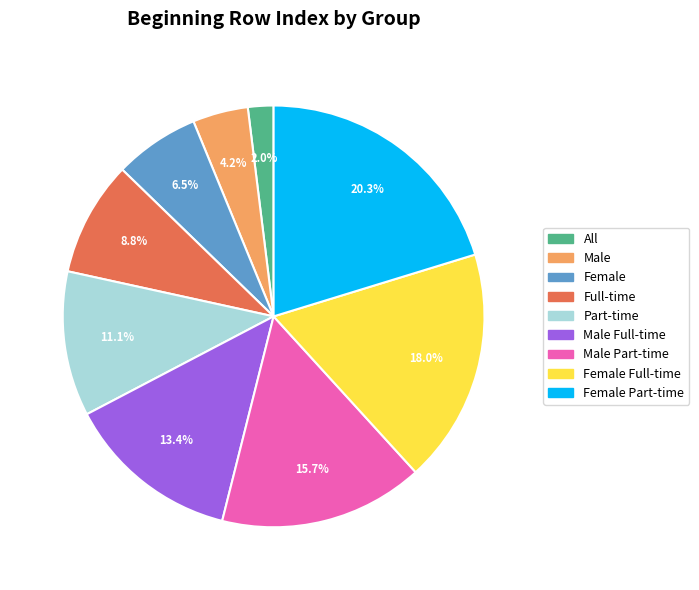

Is there a majority slice in this chart?

No